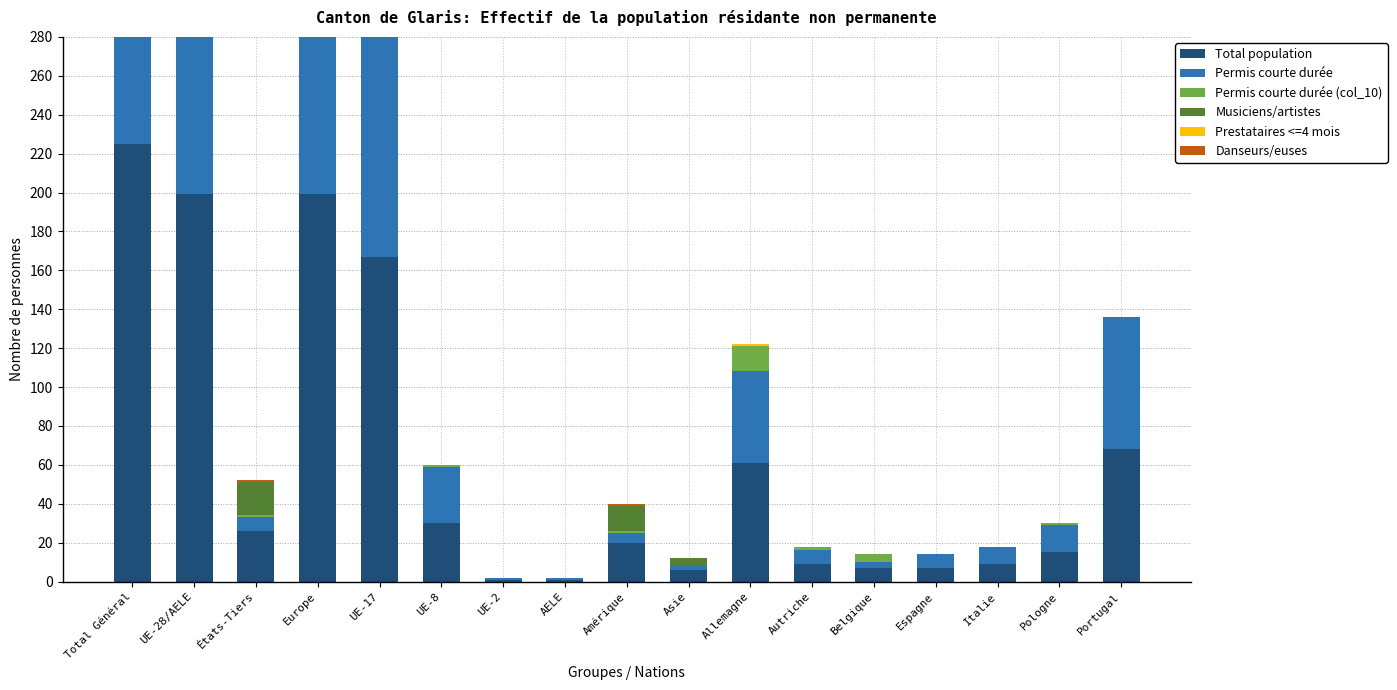

Between AELE and Portugal, which series saw the biggest shift?

Total population